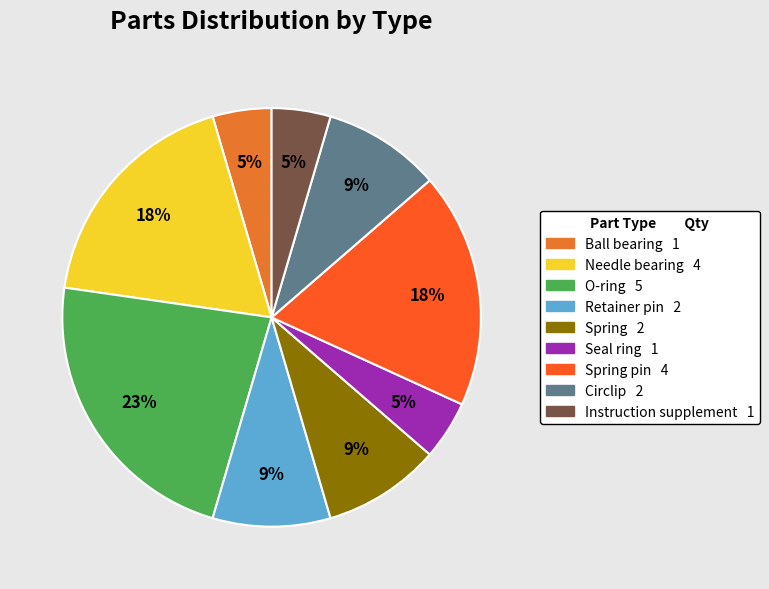

How many segments does this pie chart have?

9